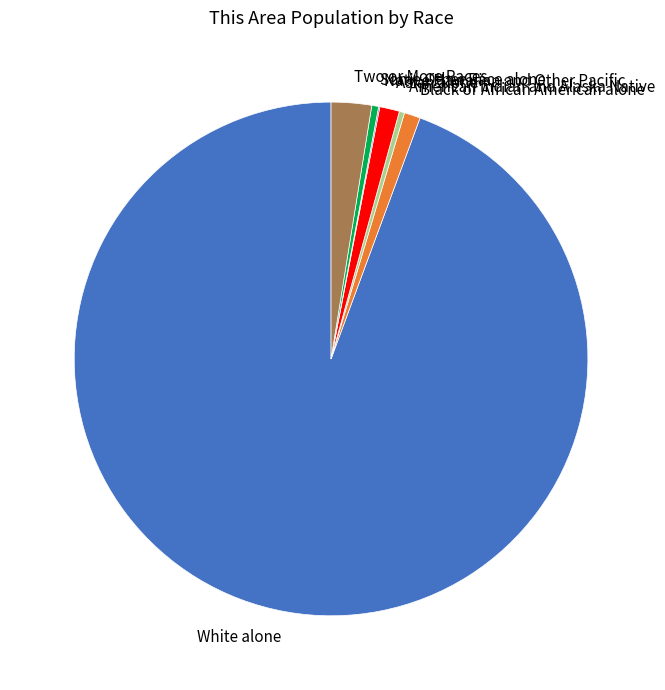

Which has a higher value, White alone or Black or African American alone?

White alone